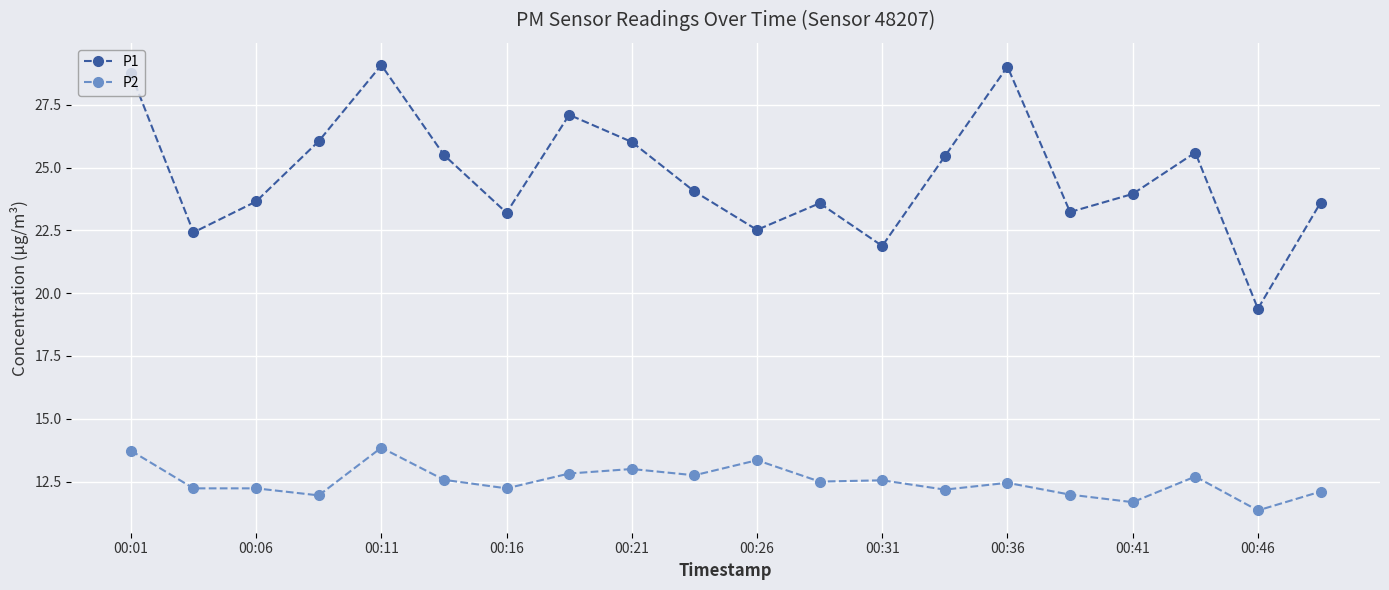

Which series has the largest total across all categories?

P1